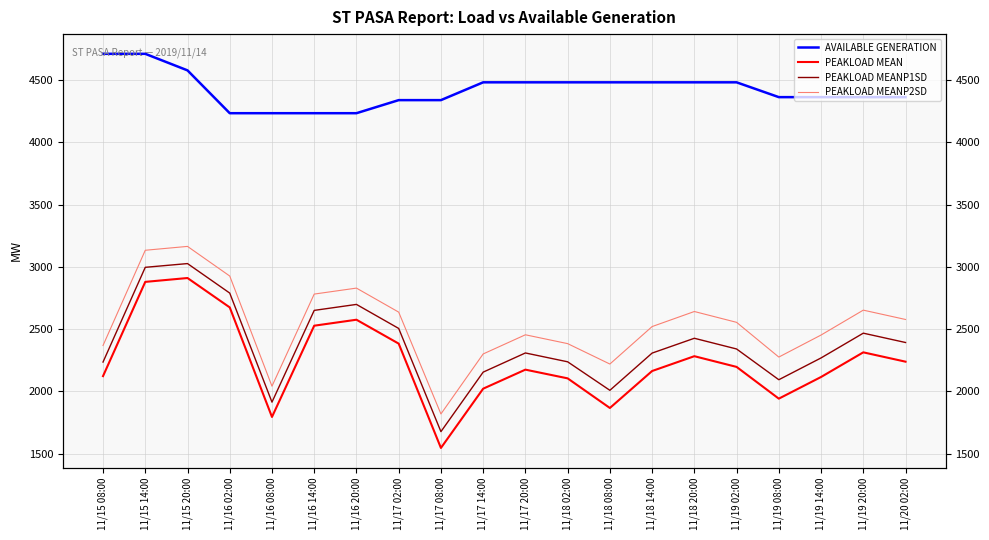

What is the difference between the maximum and minimum values in the AVAILABLE GENERATION series?

477